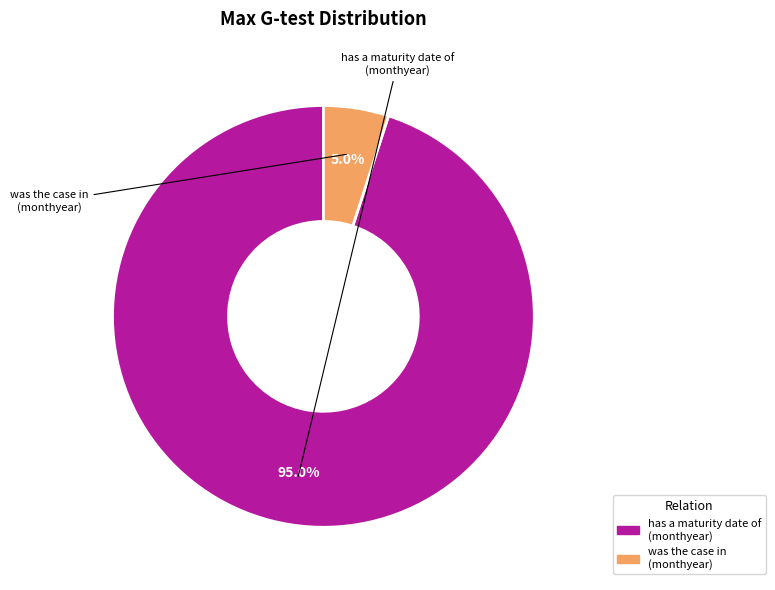

Is there any slice that represents more than half of the pie?

Yes